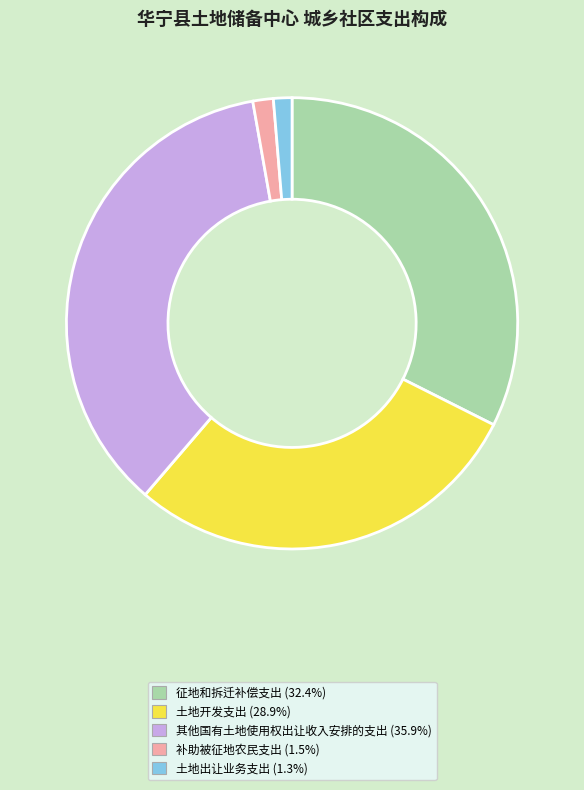

Approximately how many times larger is the value at 征地和拆迁补偿支出 compared to 其他国有土地使用权出让收入安排的支出?

0.9